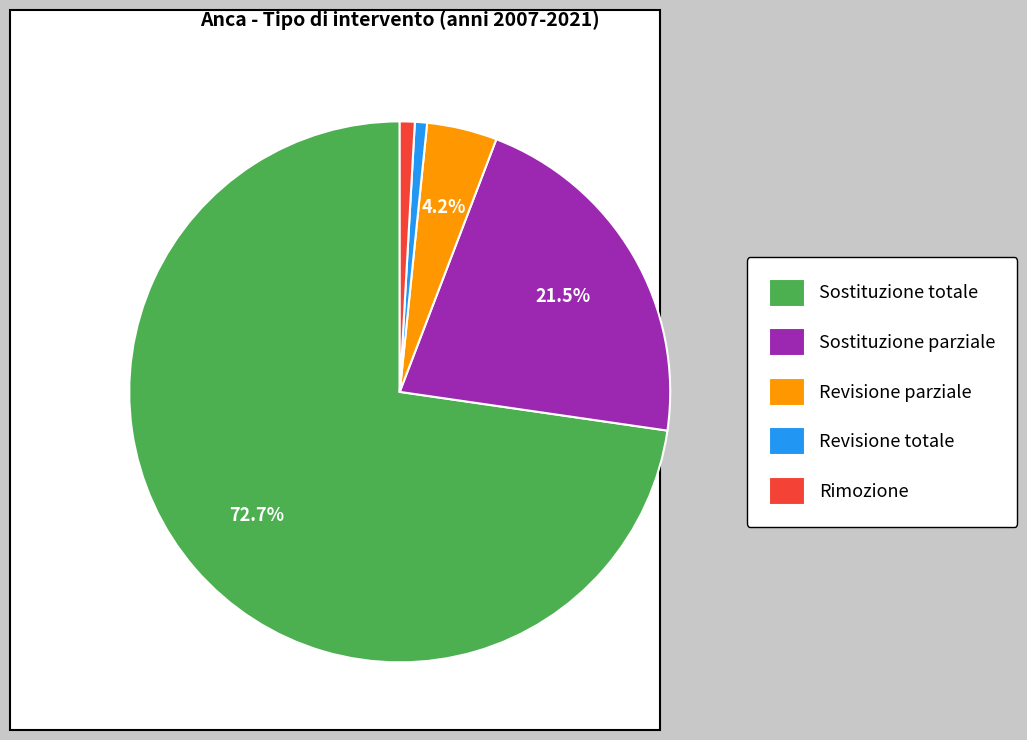

To the nearest percent, what is the difference between the largest and smallest slice percentages?

72%